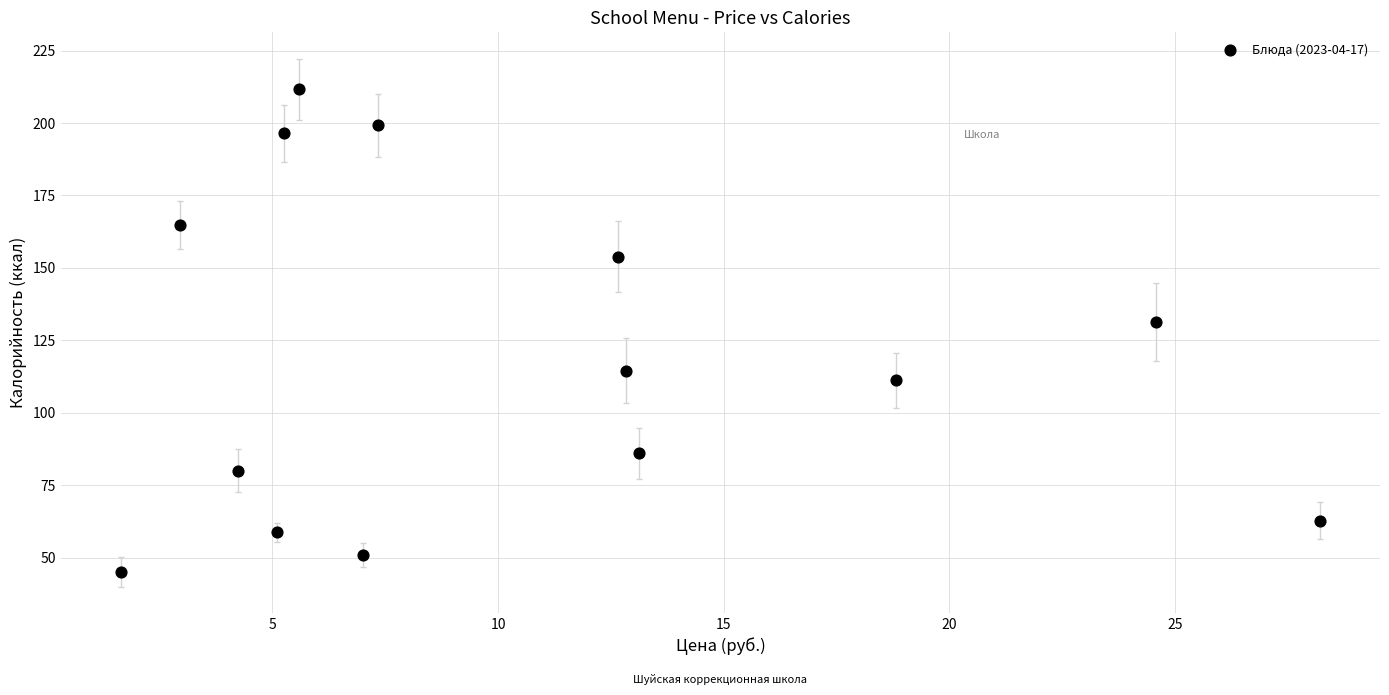

What Y value in the scatter plot is closest to 128?

131.3